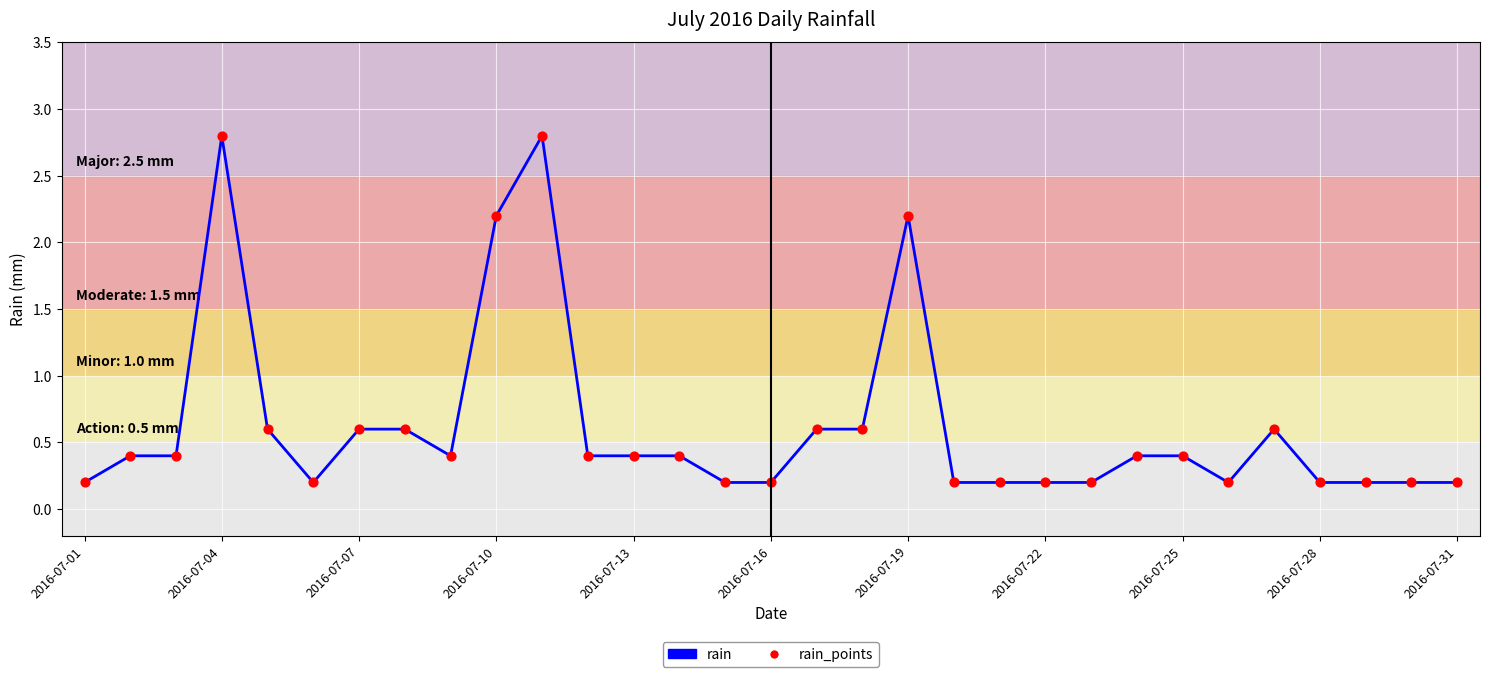

Does the chart have visible grid lines?

Yes